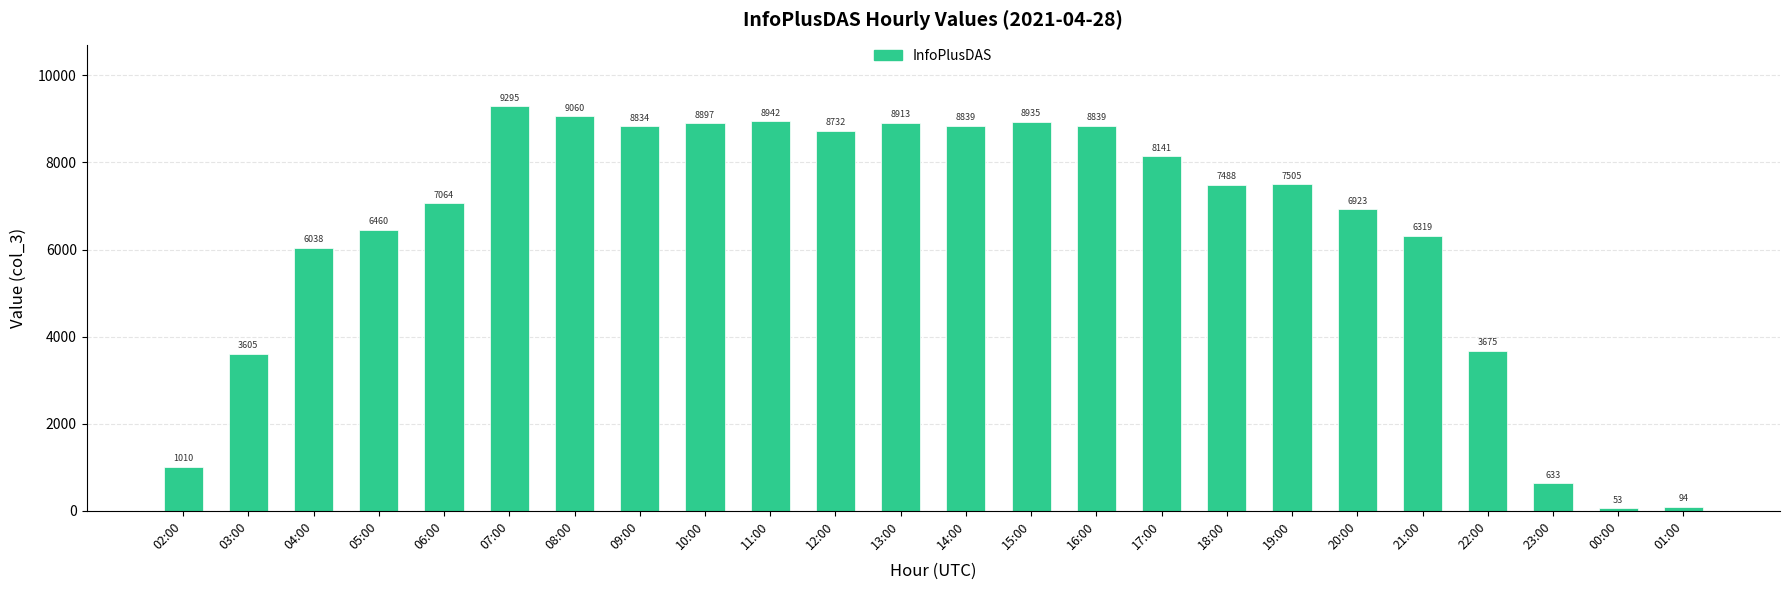

Which label corresponds to the smallest value in the chart?

00:00